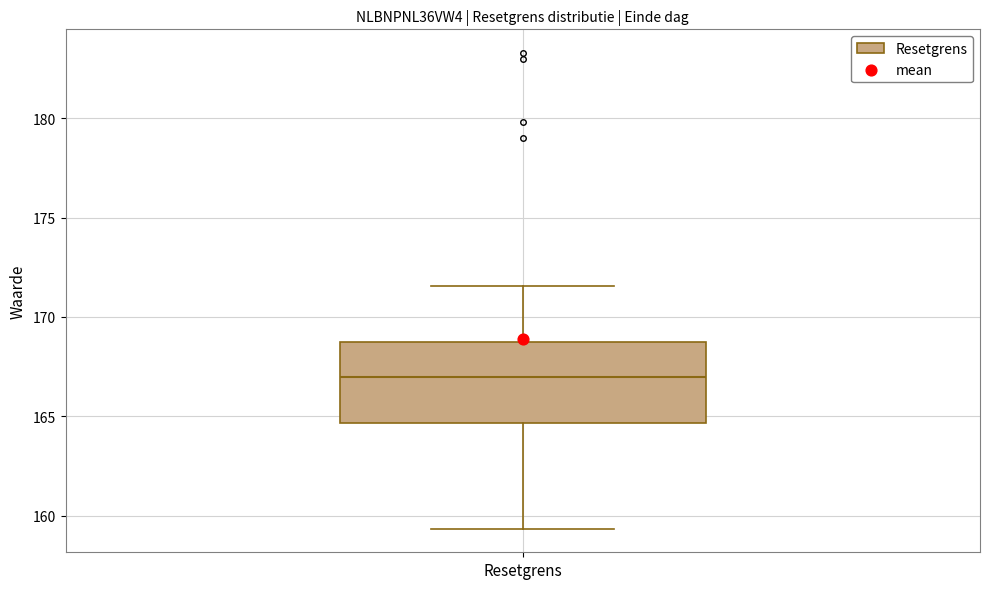

Where is the upper edge of the box for Resetgrens on the y-axis? The values are not printed on the chart, so give them approximately, as read against the axis.

169.0